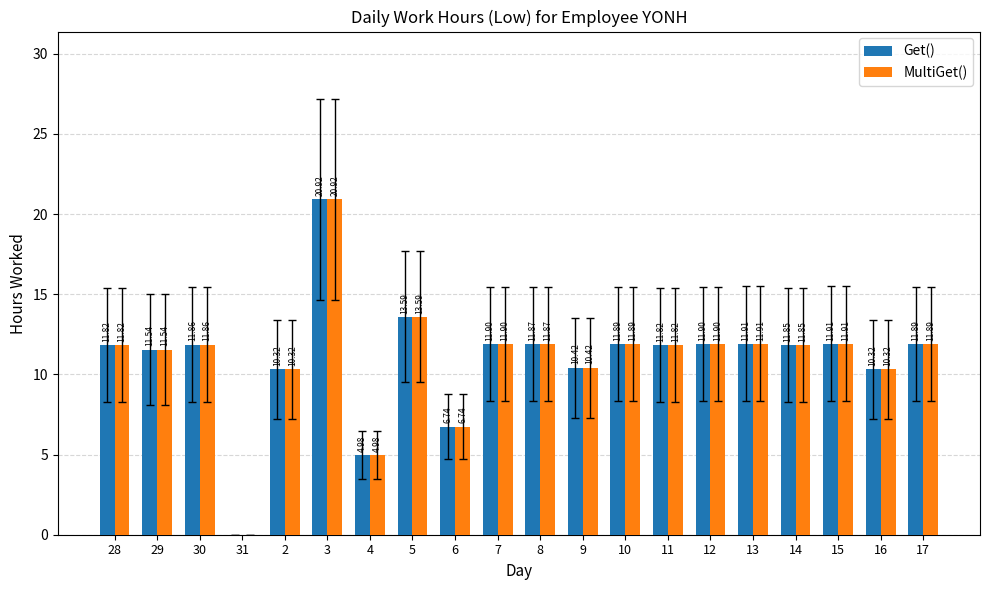

The value of Get() at 2 is 10.3. True or false?

True